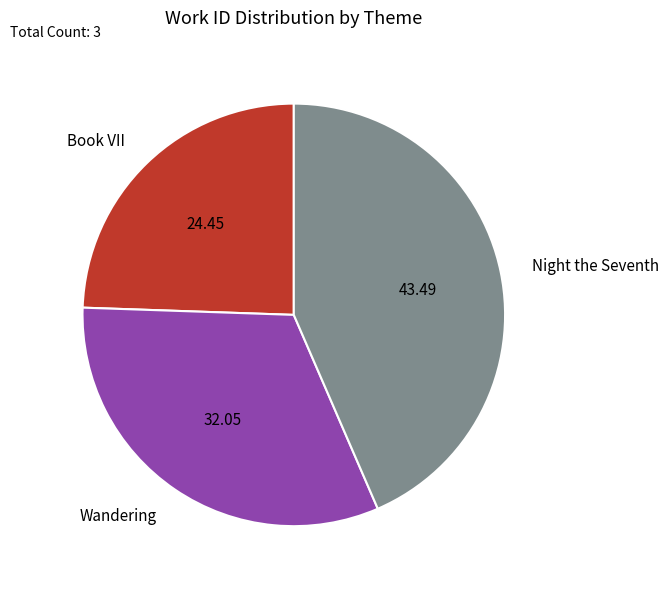

Which category has the biggest portion of the pie?

Night the Seventh